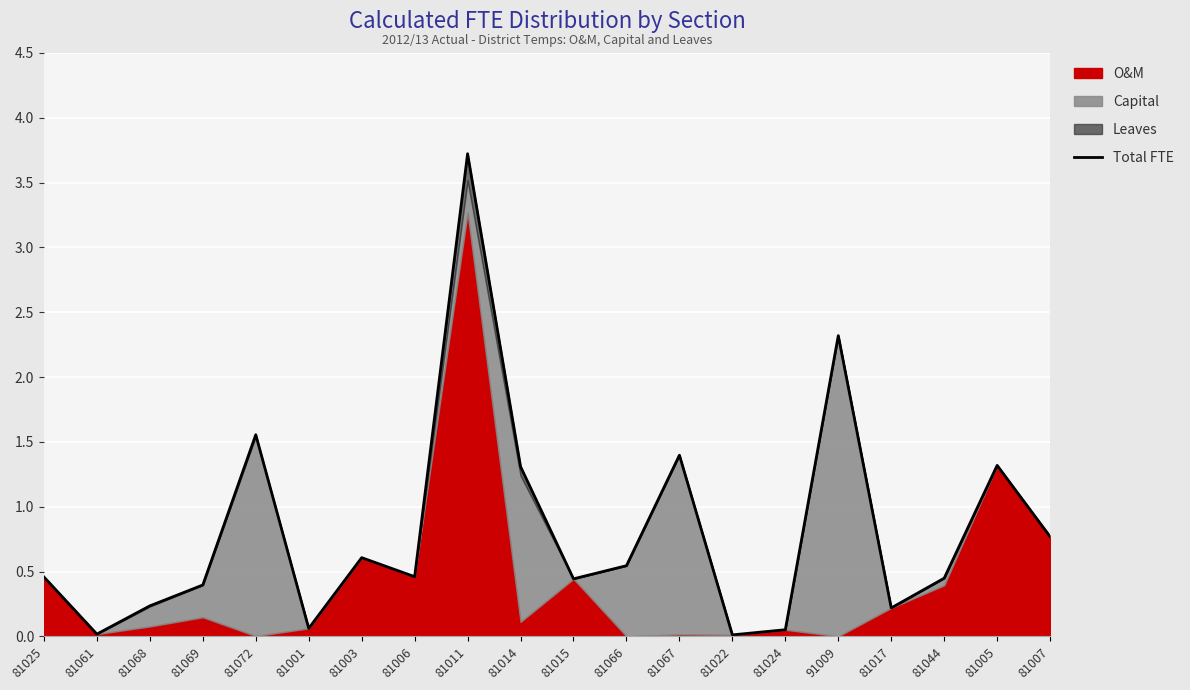

What is the maximum value shown in the chart?

3.7